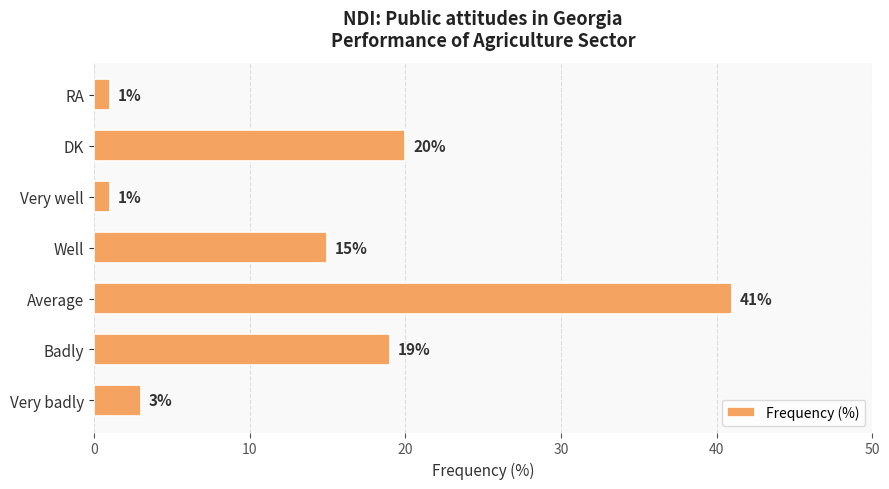

What value does the data have at Badly, to the nearest 5?

20